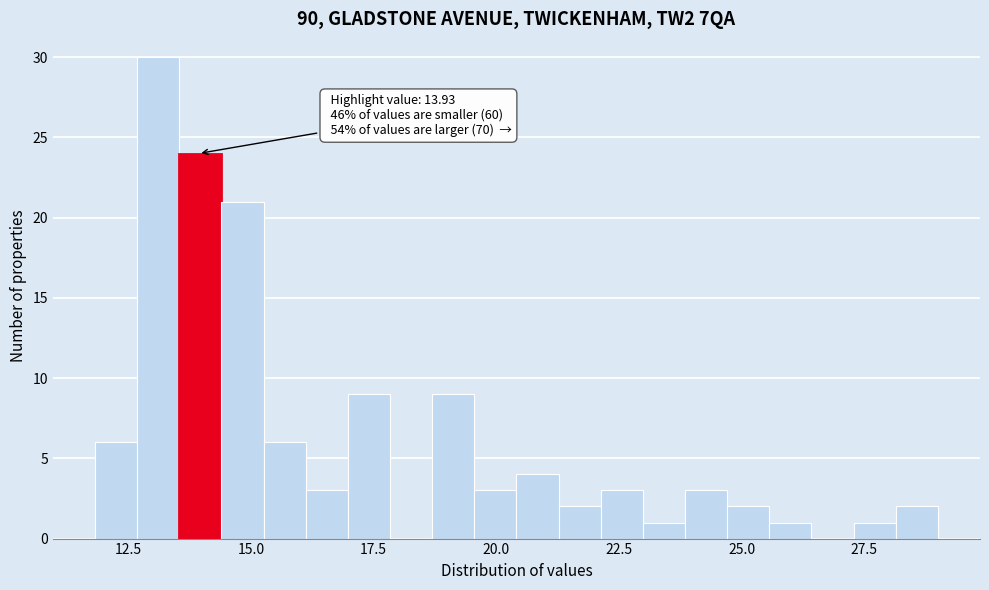

Around what value on the x-axis is the tallest bar? Give the approximate position of its centre, as read against the axis.

13.0